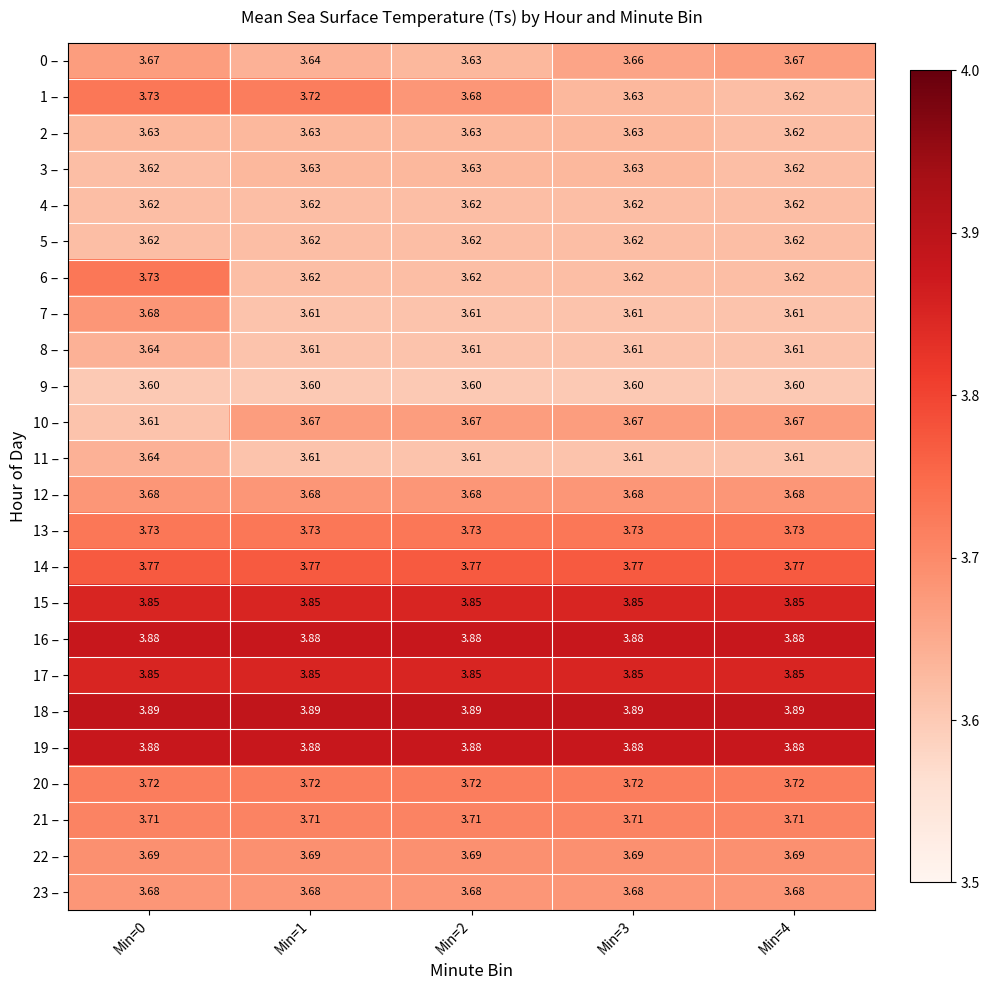

At which category is the sum across all series the highest?

Min=0